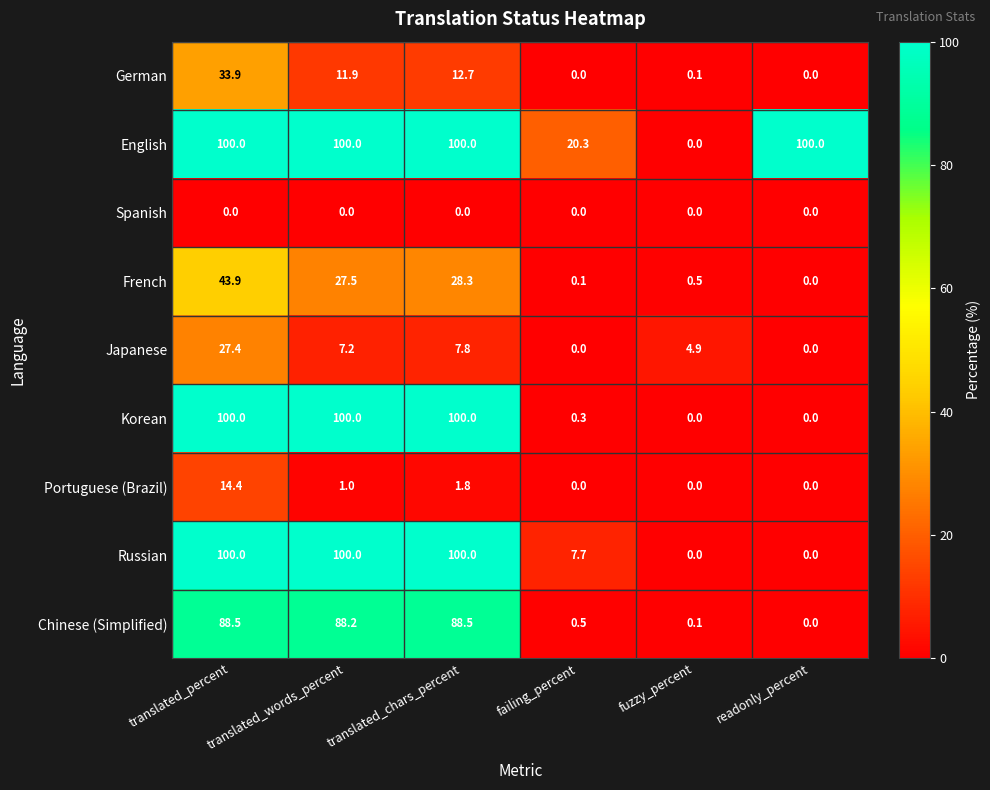

What is the maximum value for French?

43.9